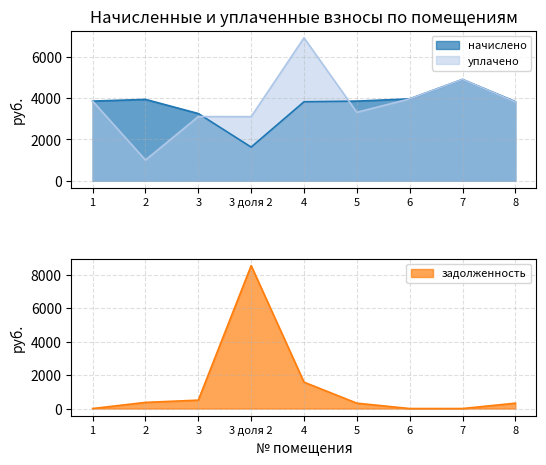

In задолженность, how many points are higher than both neighbors (excluding endpoints)?

1